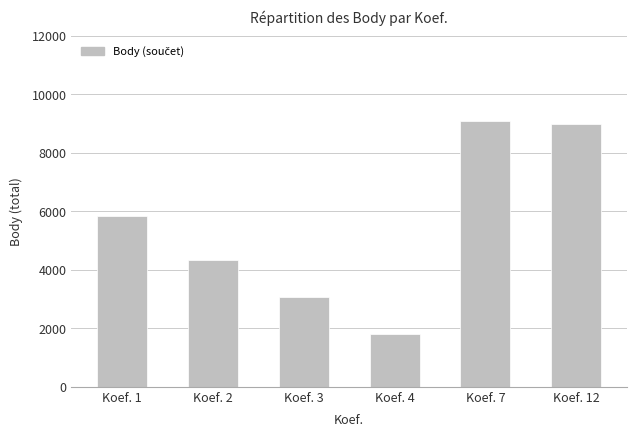

How many series are shown in this chart?

1